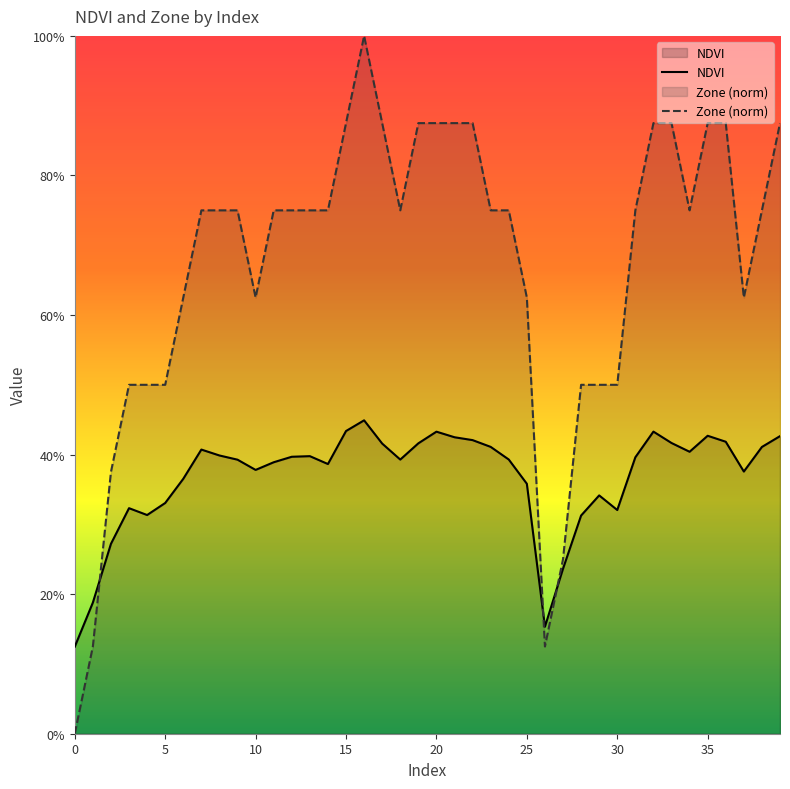

Is the value of NDVI at 40 greater than the value of Zone (norm) at 0?

Yes